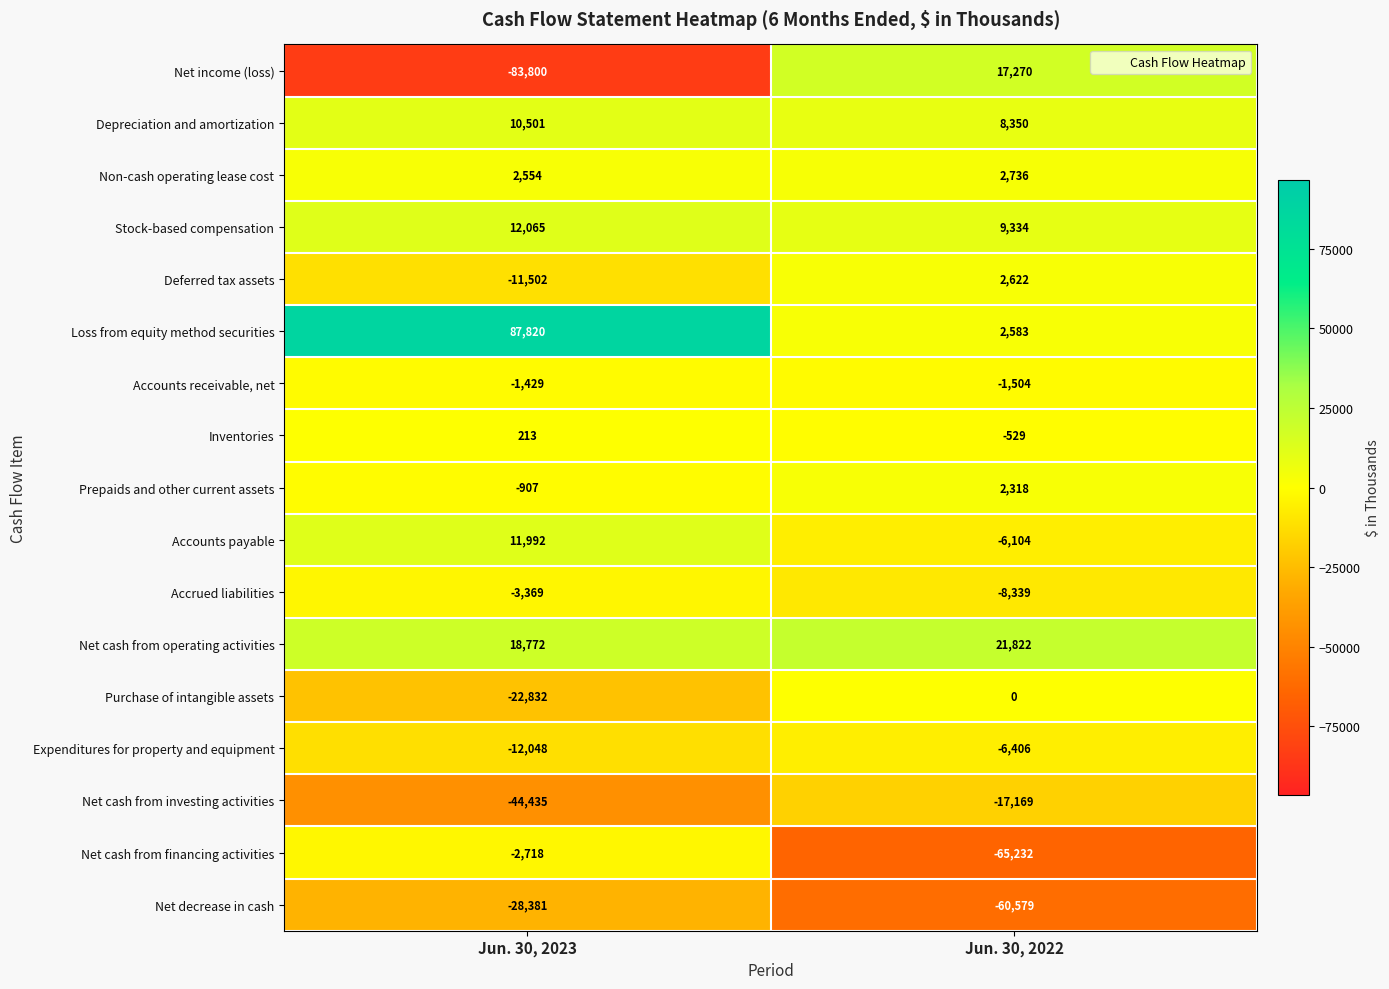

At which category is the sum across all series the highest?

Jun. 30, 2023